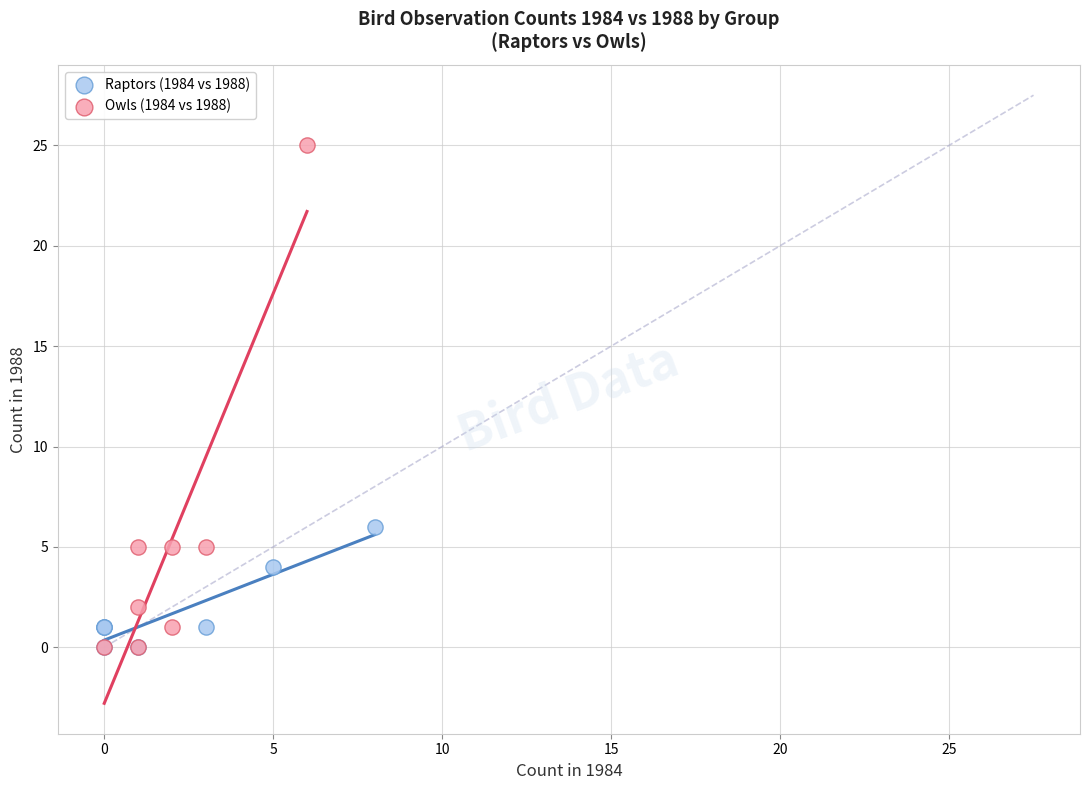

Which series reaches the maximum Y coordinate?

Owls (1984 vs 1988)